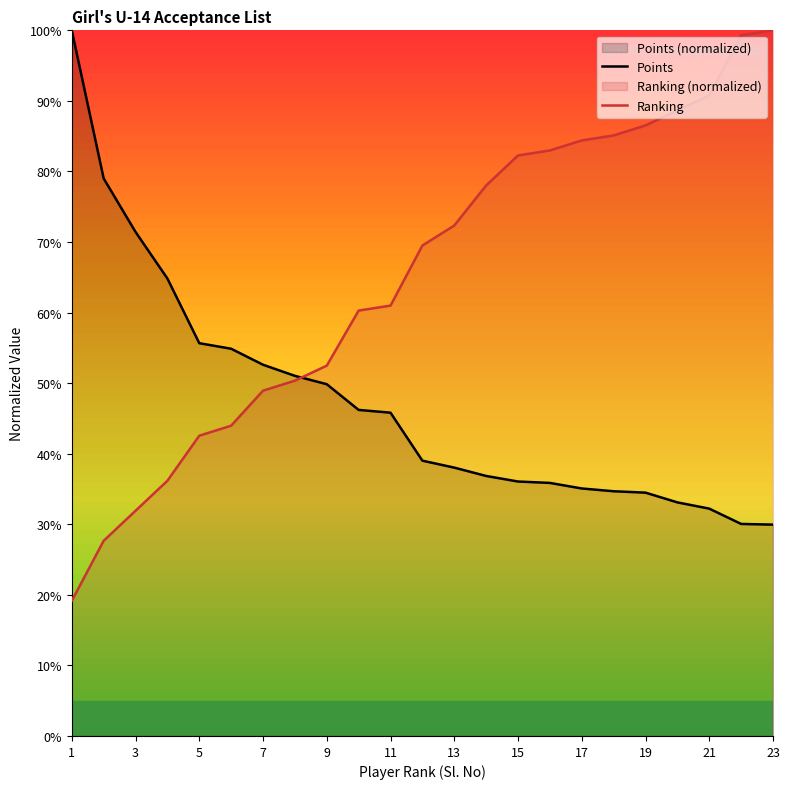

True or false: Points and Ranking intersect in this chart.

True